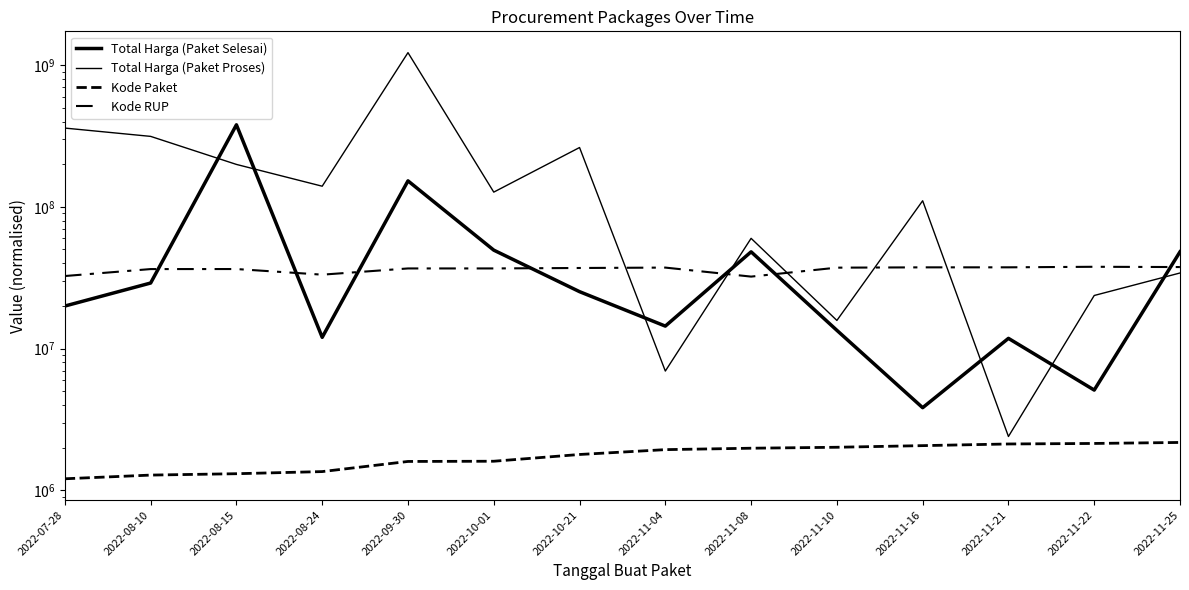

Is it true that Kode RUP equals 37260462 at 2022-11-04?

True